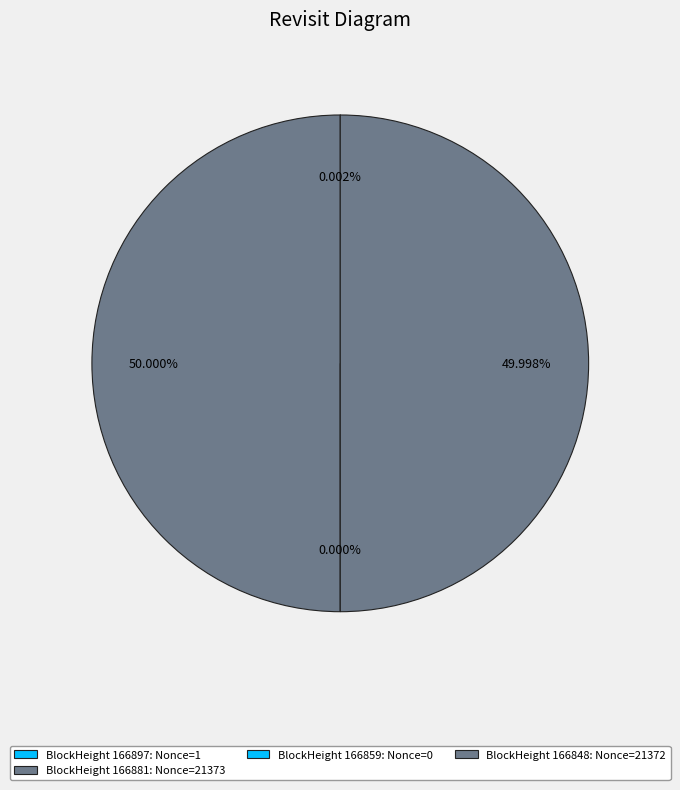

How many slices are in this pie chart?

4